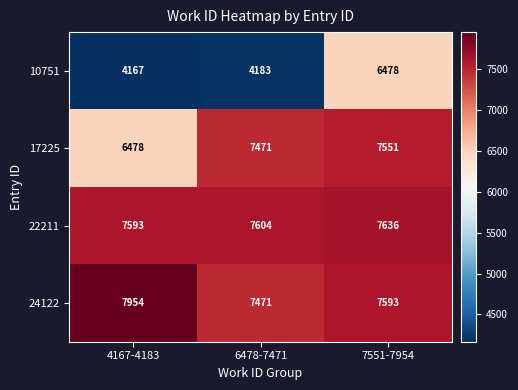

Which series changed the most between 4167-4183 and 7551-7954?

10751